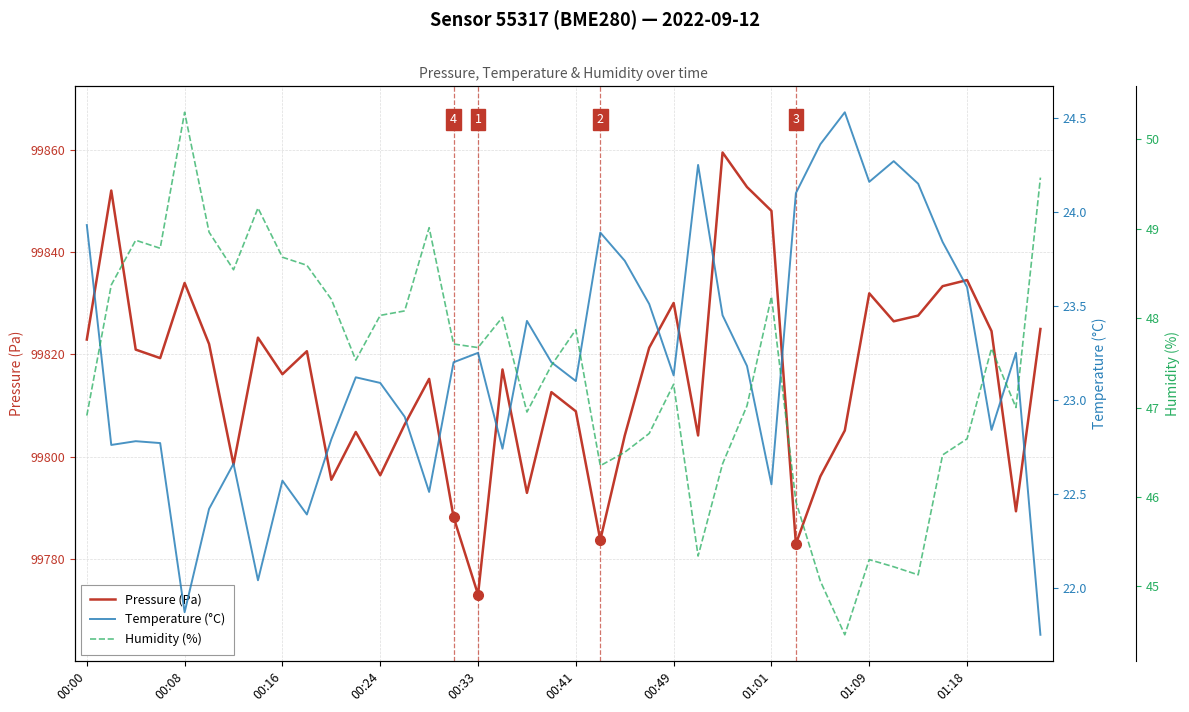

How many data points in Humidity (%) are less than 47?

15